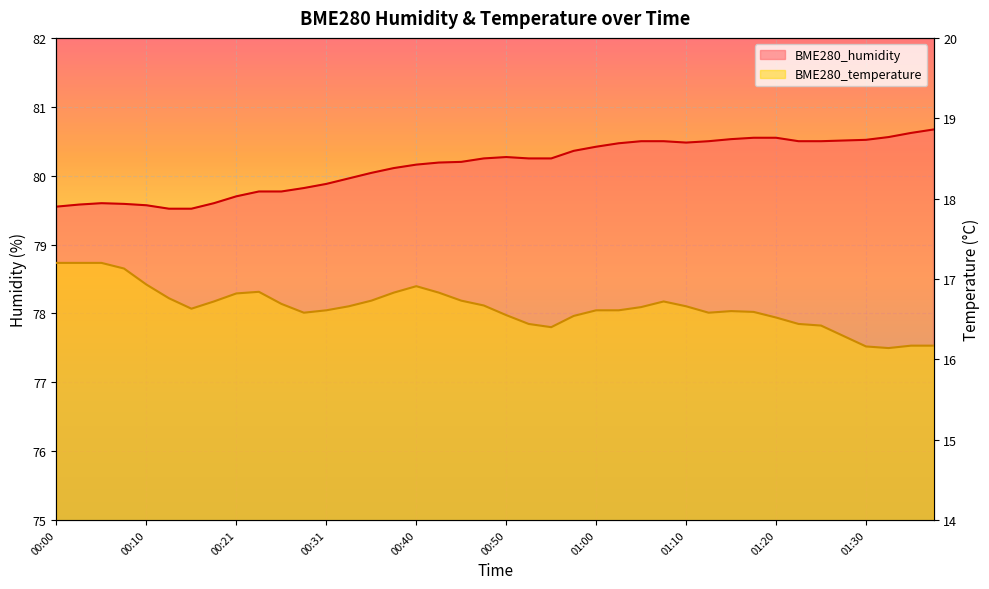

What is the label of the 40th point from the left?

01:37